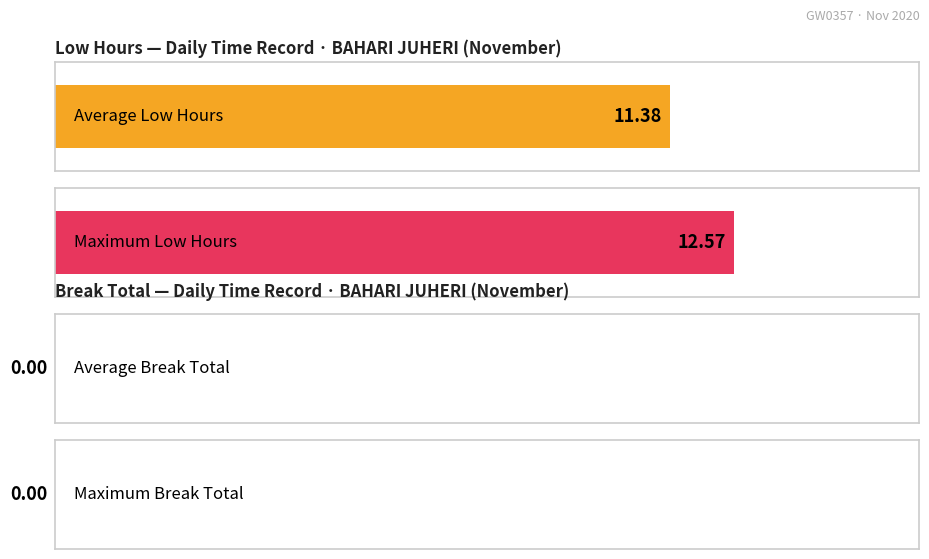

At 3, list the series in order from largest to smallest.

Low (Hours), Break Total